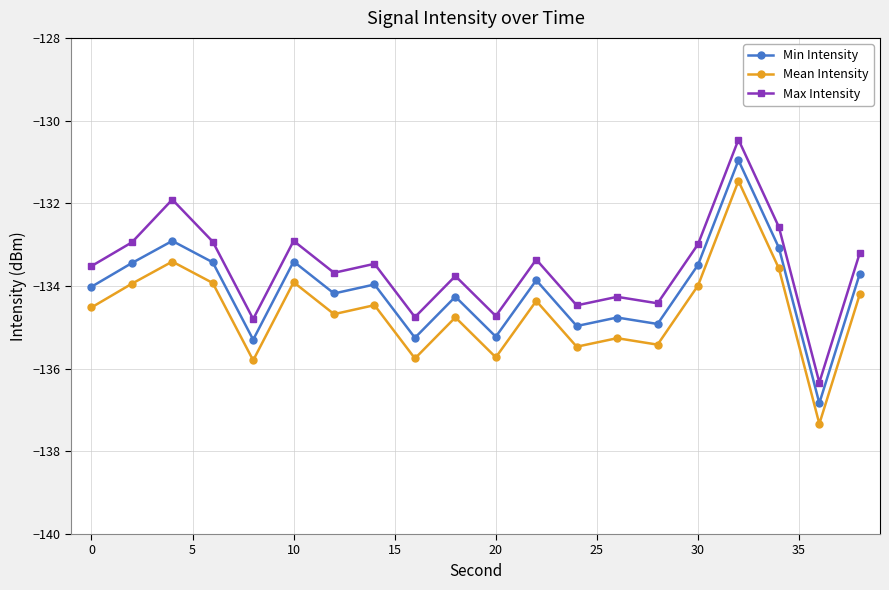

What is the value of the Min Intensity point at the 3rd from the left?

-132.9